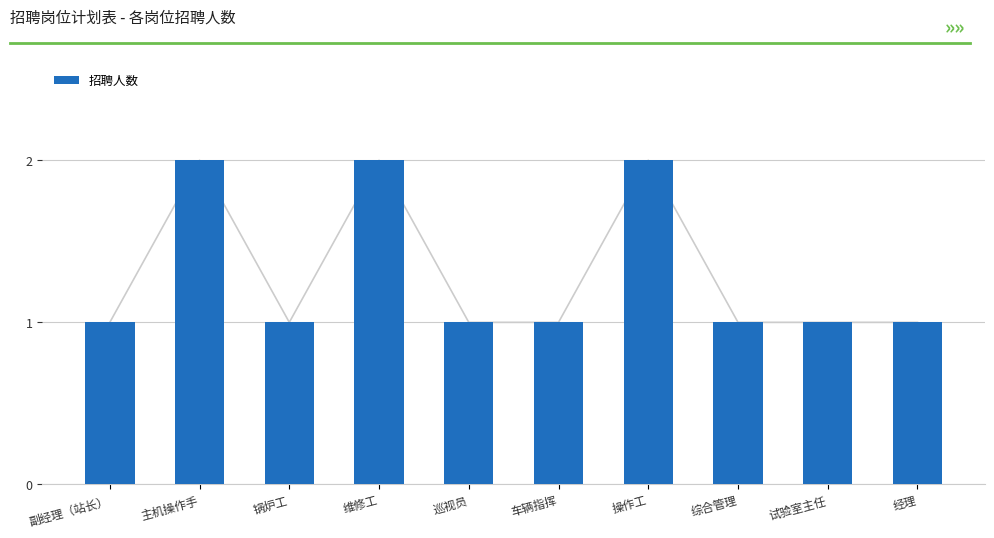

The value at 综合管理 is 1. True or false?

True